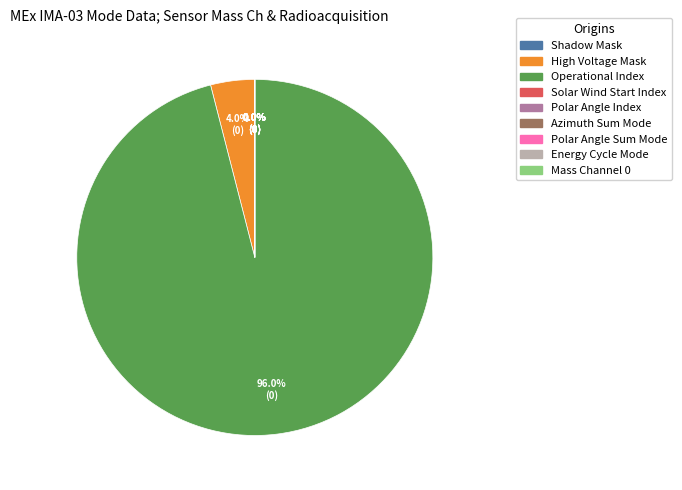

To the nearest percent, what portion does Operational Index represent?

96%